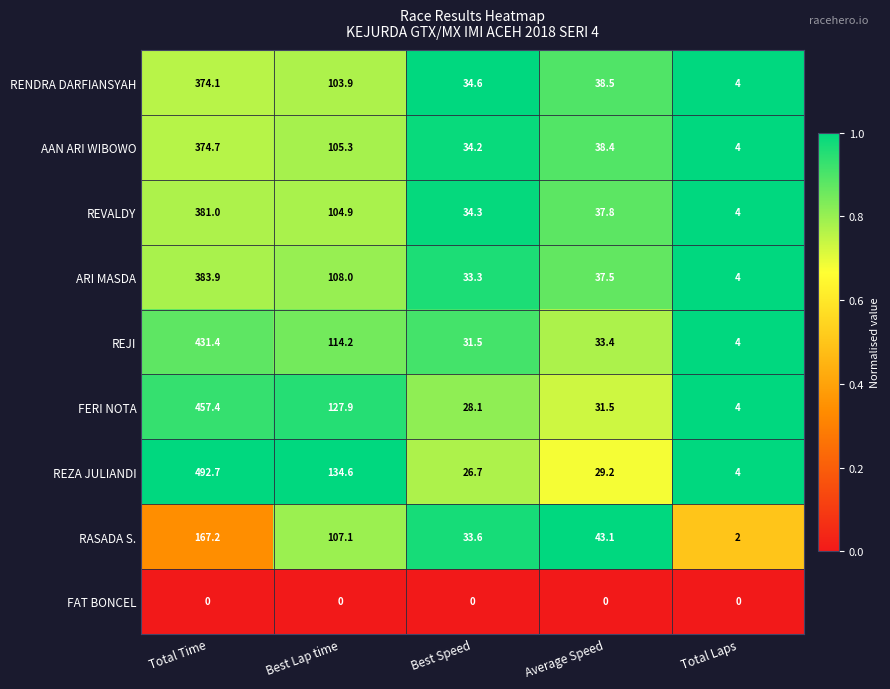

What is the average value of the REZA JULIANDI series?

137.4